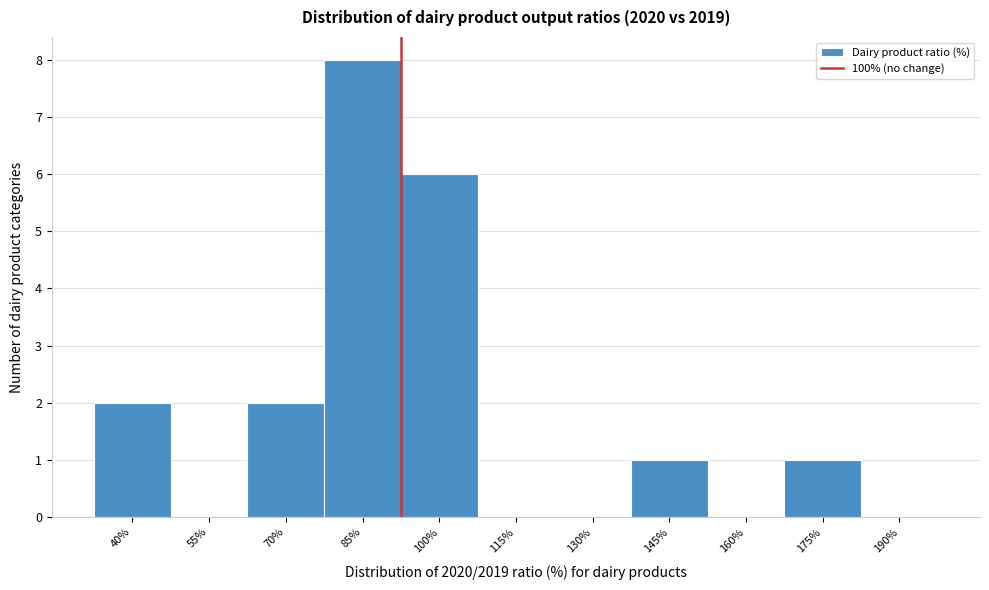

Reading left to right, extract all data points from this chart.

40%=2	55%=0	70%=2	85%=8	100%=6	115%=0	130%=0	145%=1	160%=0	175%=1	190%=0